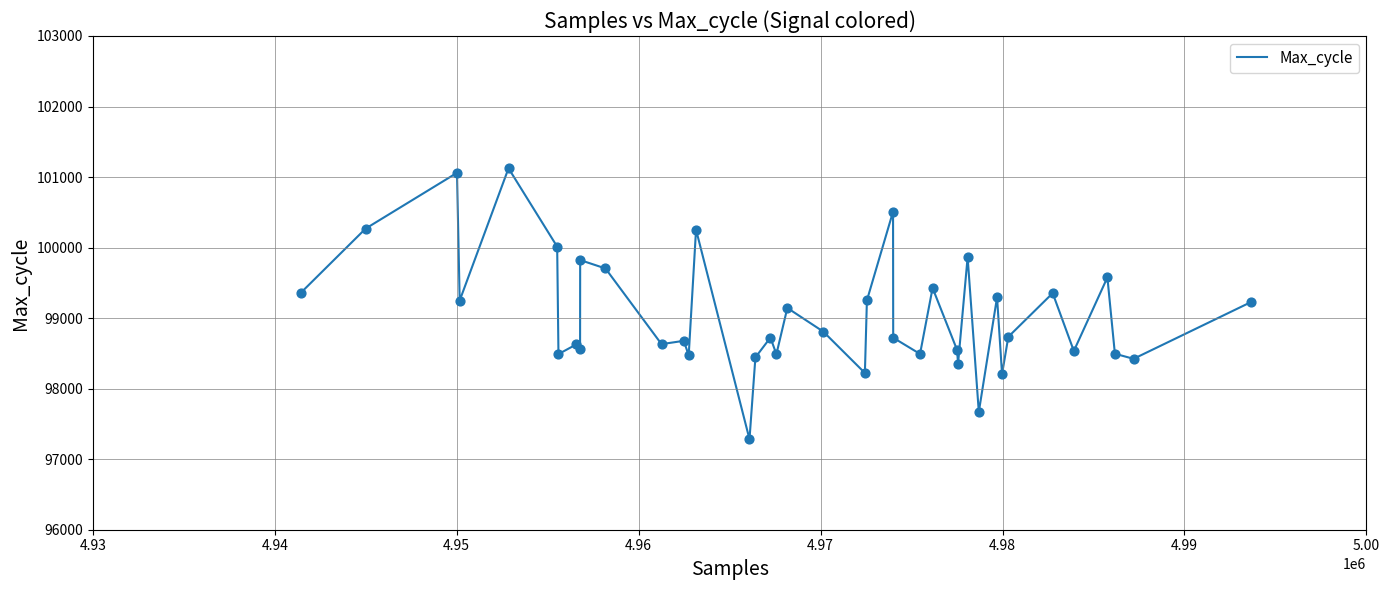

What is the greatest value displayed?

101124